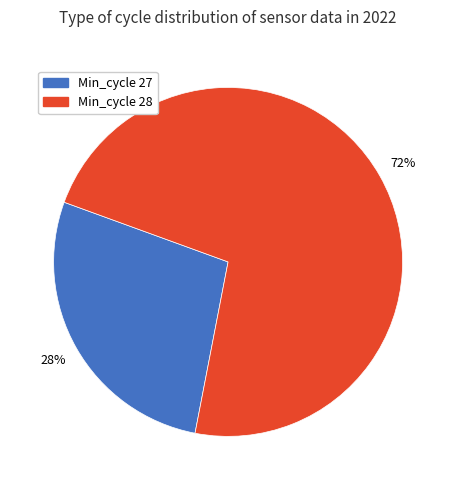

Is there any slice that represents more than half of the pie?

Yes